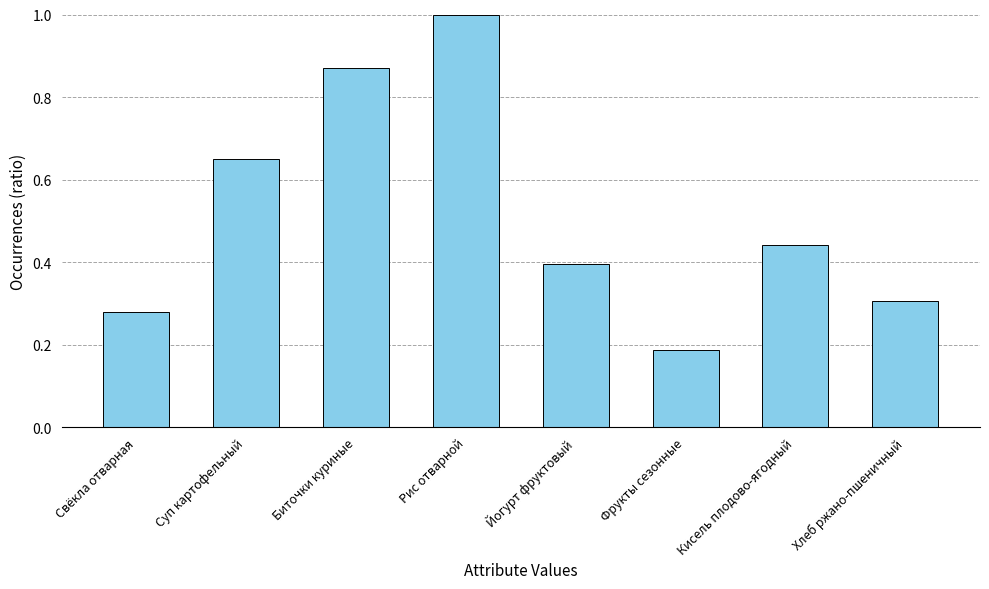

What is the difference between the values at Йогурт фруктовый and Биточки куриные?

0.5